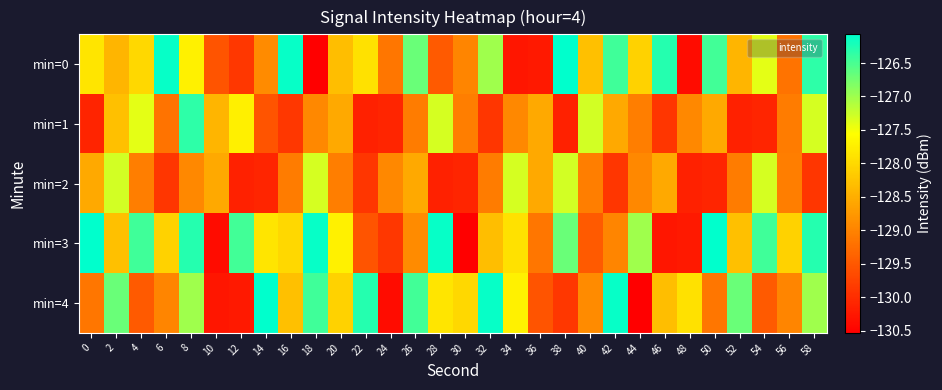

Which series has the largest total across all categories?

min=3